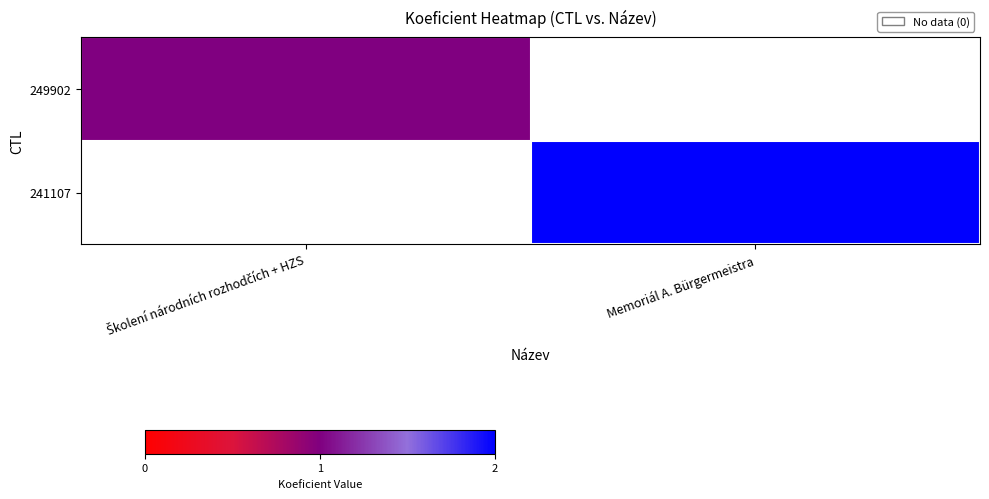

Rank the series at Školení národních rozhodčích + HZS from highest to lowest value.

249902, 241107